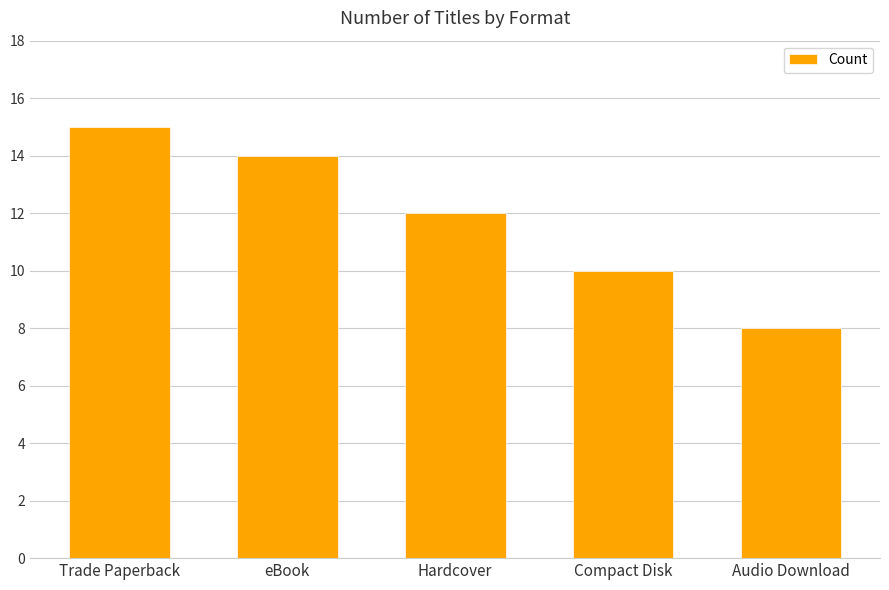

How many series are shown in this chart?

1